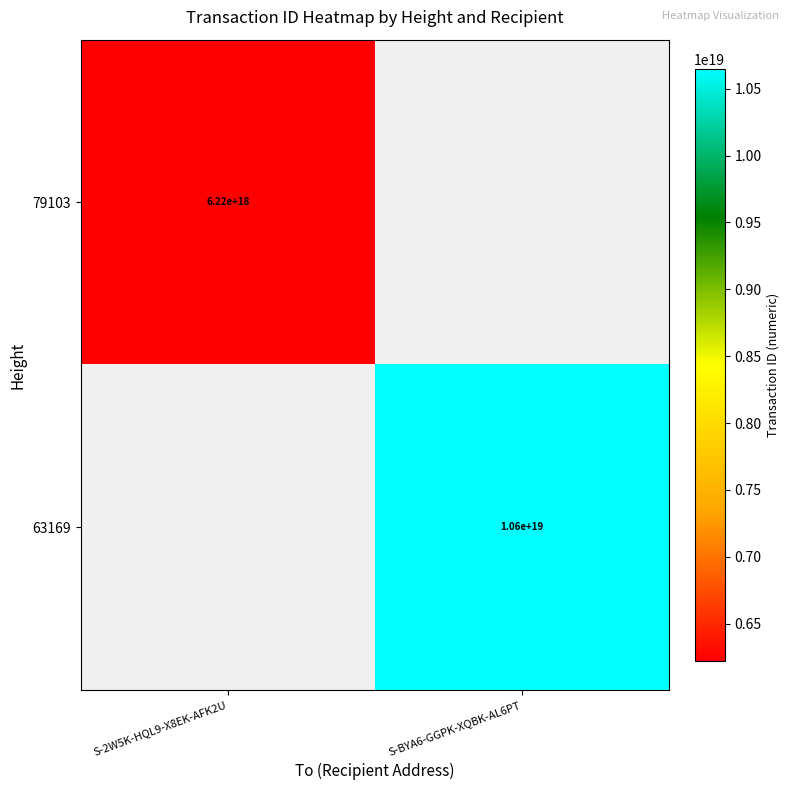

Is the value of 63169 at S-BYA6-GGPK-XQBK-AL6PT greater than the value of 79103 at S-2W5K-HQL9-X8EK-AFK2U?

Yes